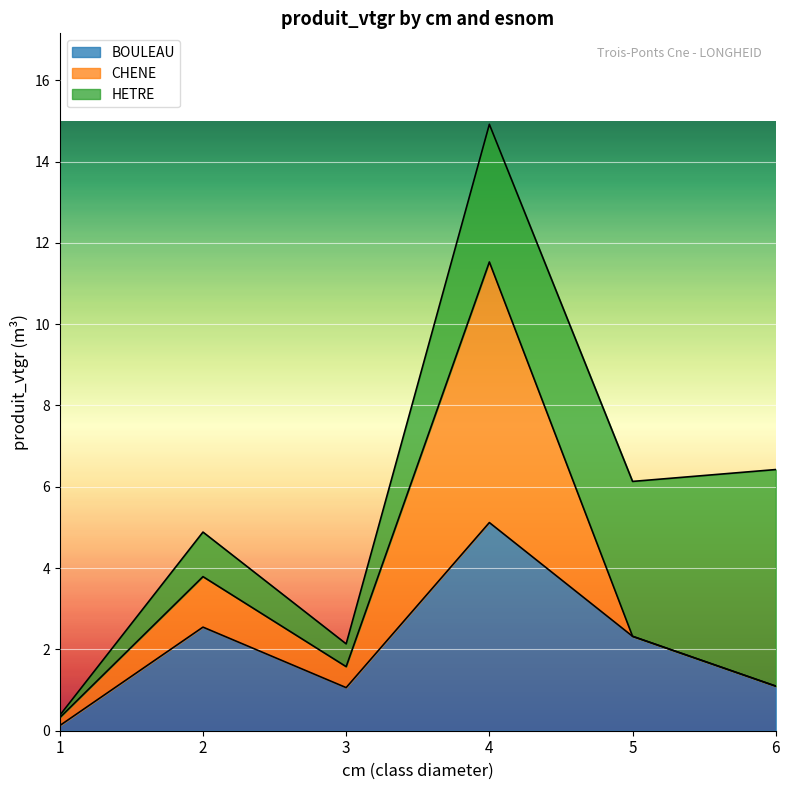

True or false: CHENE has more than 2 interior local peaks.

False